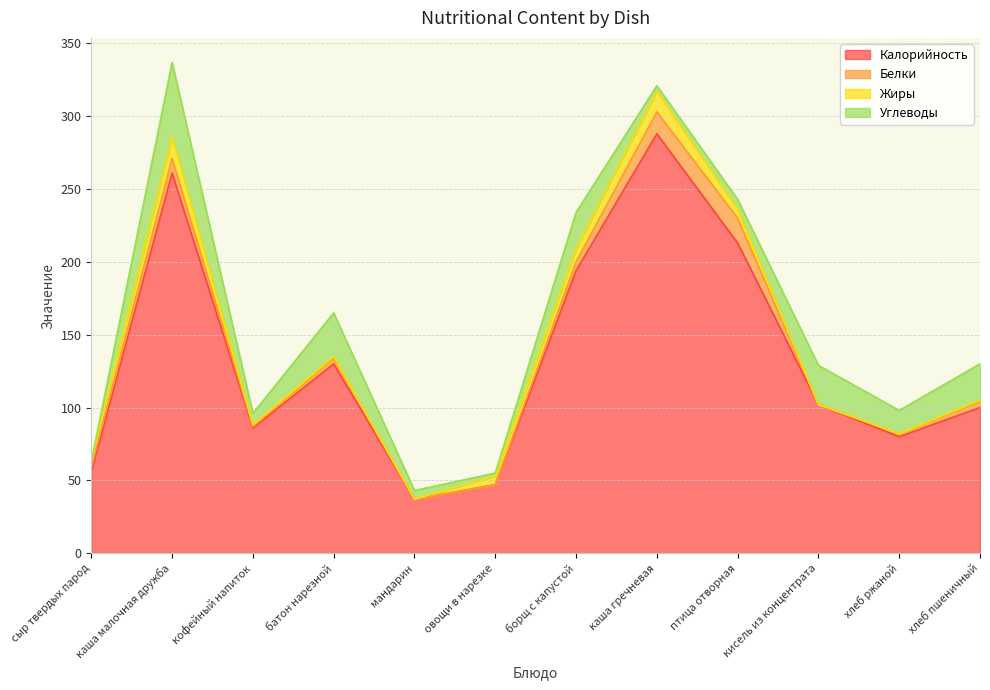

What are all the series names shown in the legend?

Калорийность, Белки, Жиры, Углеводы